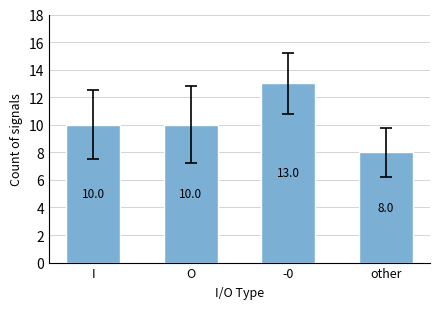

How many data points are less than 10?

1